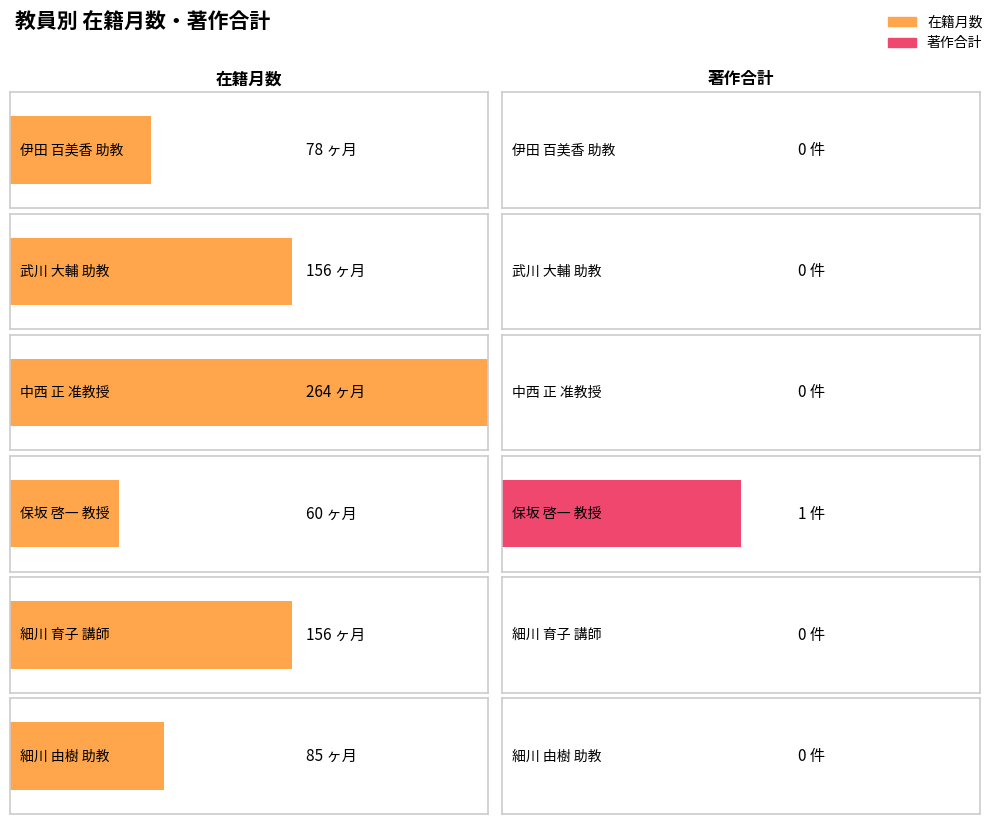

At which category is the sum across all series the highest?

中西 正
准教授